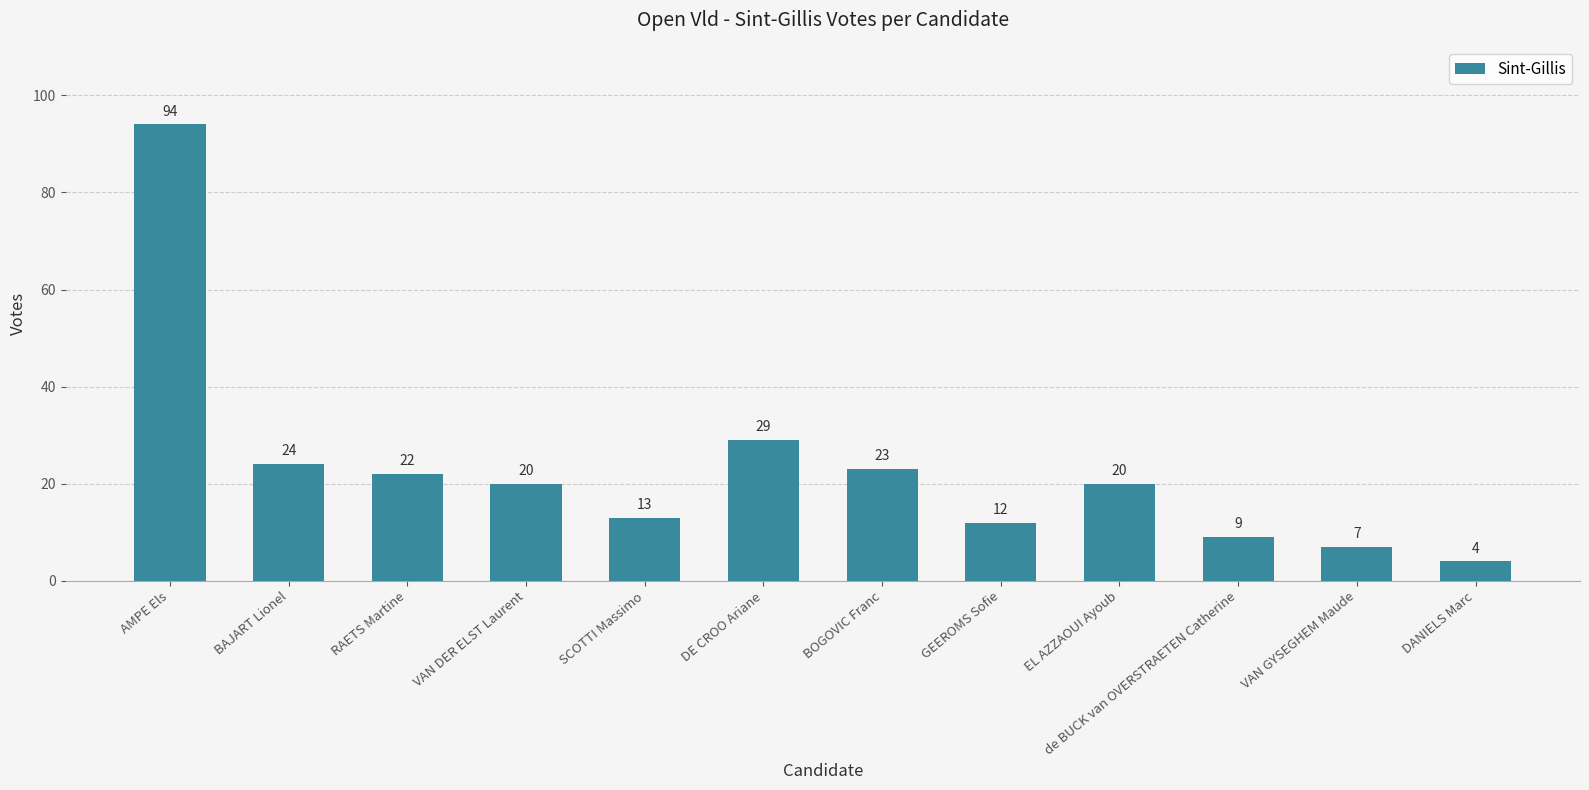

What is the difference between the maximum and second lowest values?

87